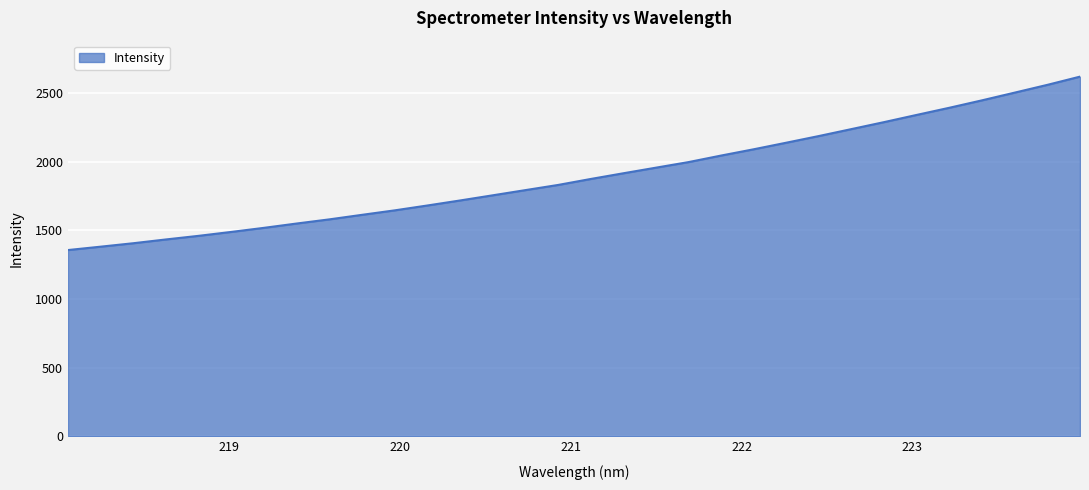

List the labels in order of value, largest first.

223.9802, 223.7895, 223.5987, 223.408, 223.2172, 223.0264, 222.8355, 222.6447, 222.4538, 222.263, 222.0721, 221.8812, 221.6902, 221.4993, 221.3083, 221.1174, 220.9264, 220.7354, 220.5444, 220.3533, 220.1623, 219.9712, 219.7801, 219.589, 219.3979, 219.2067, 219.0156, 218.8244, 218.6332, 218.442, 218.2508, 218.0596